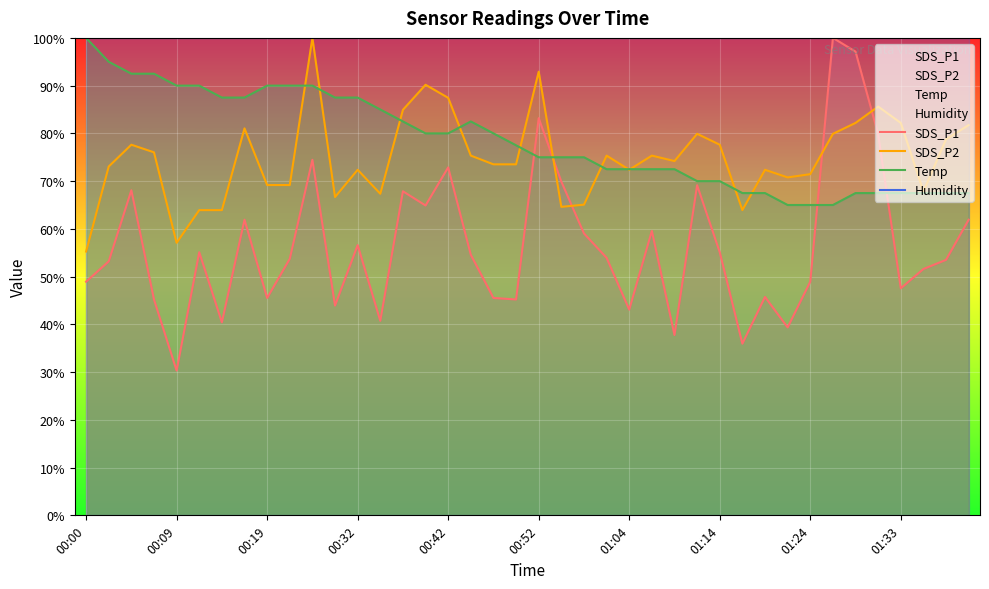

What is the value of the SDS_P2 point at the 12th from the left?

66.7